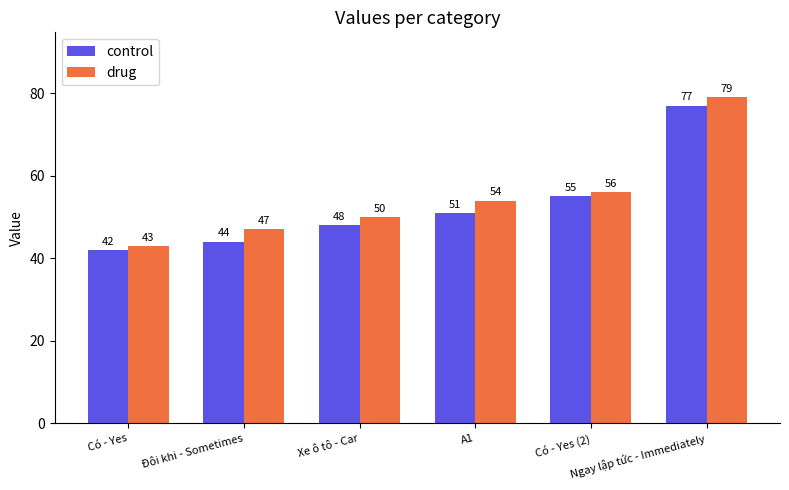

At which category is the sum across all series the highest?

Ngay lập tức - Immediately